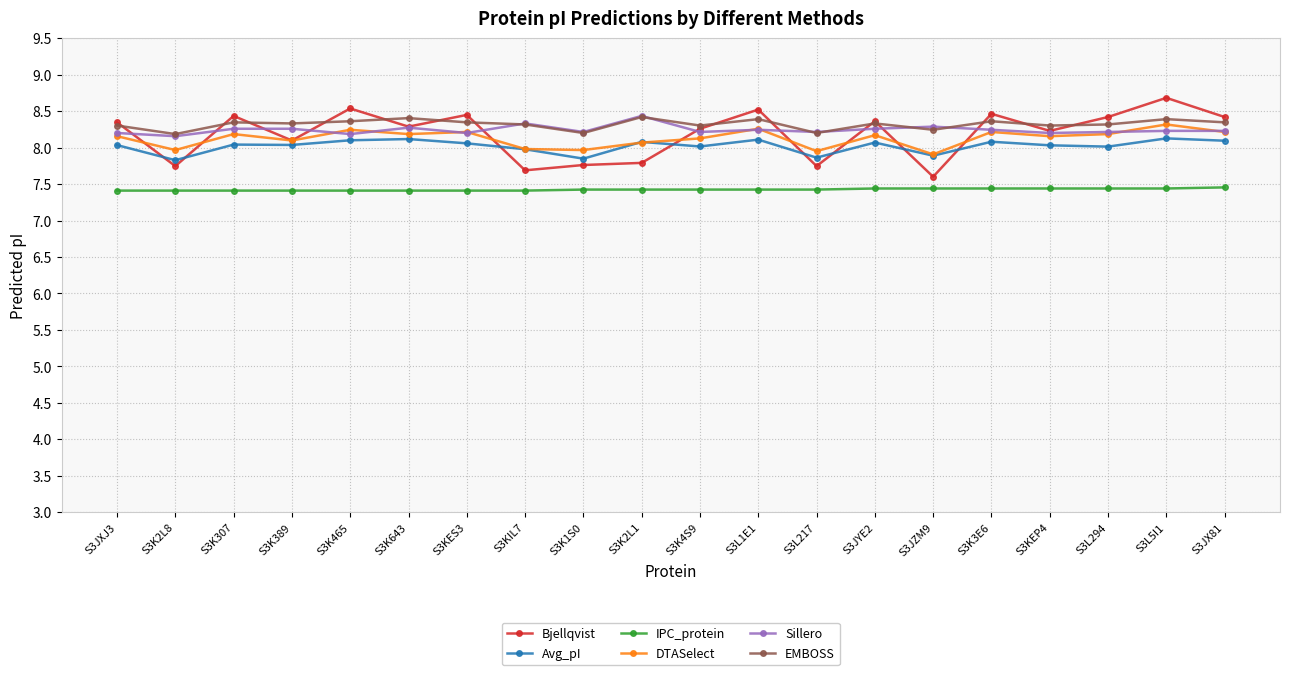

What is the spread (max minus min) of values at S3K465?

1.1